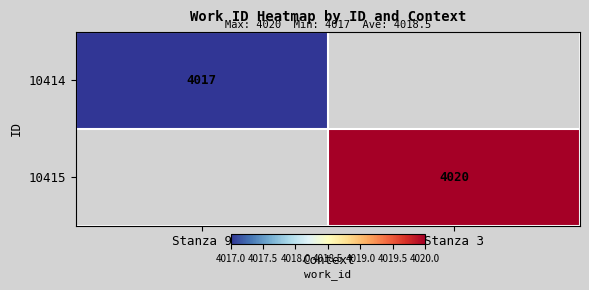

The 10414 series shows 4017 at Stanza 9. True or false?

True